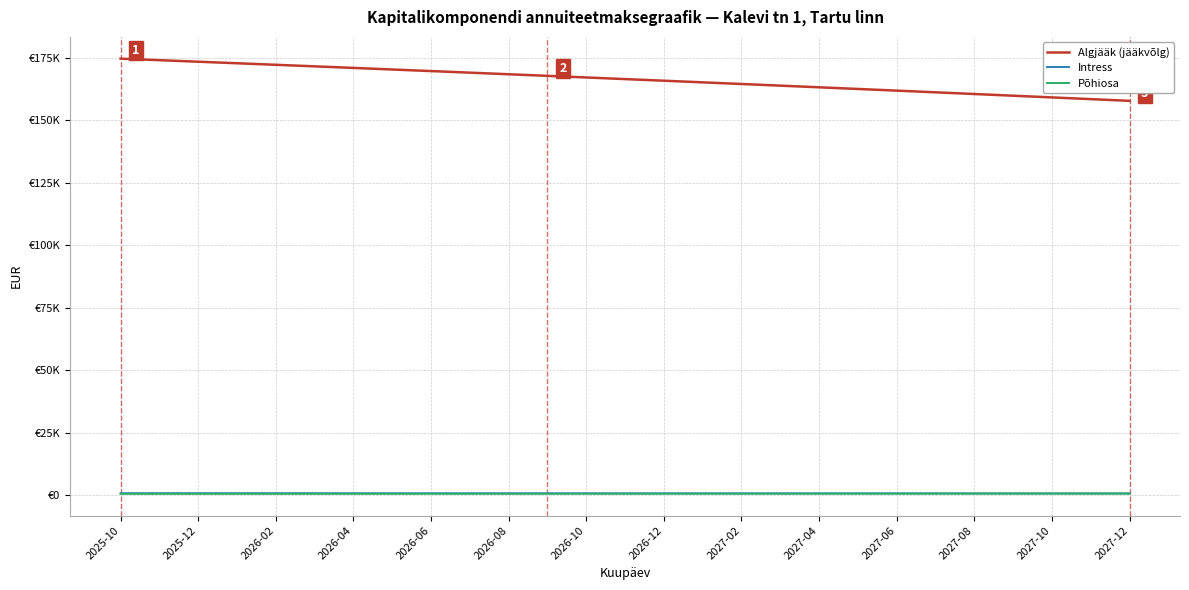

What is the minimum value shown in the chart?

610.5